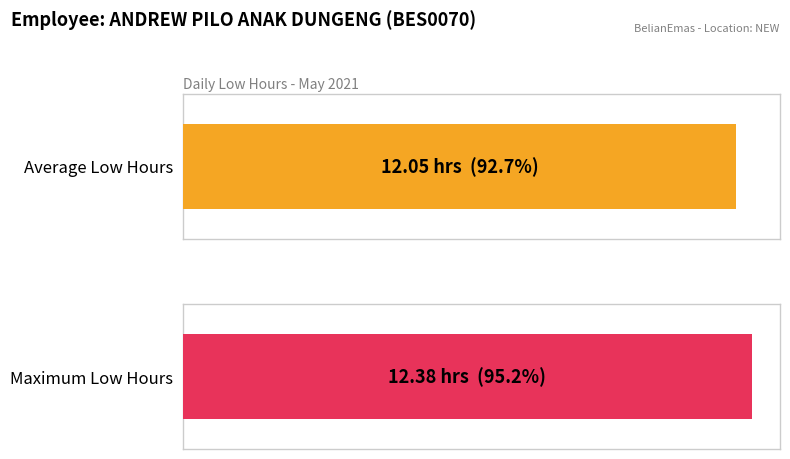

Are the bars grouped side by side (vs. stacked)?

No